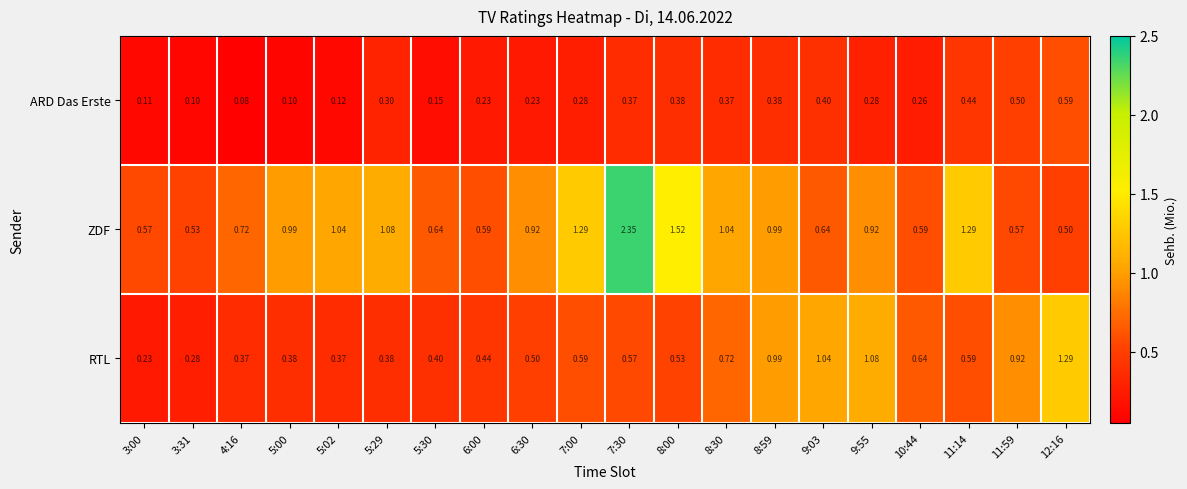

Rank the series by their maximum value, from lowest to highest.

ARD Das Erste, RTL, ZDF